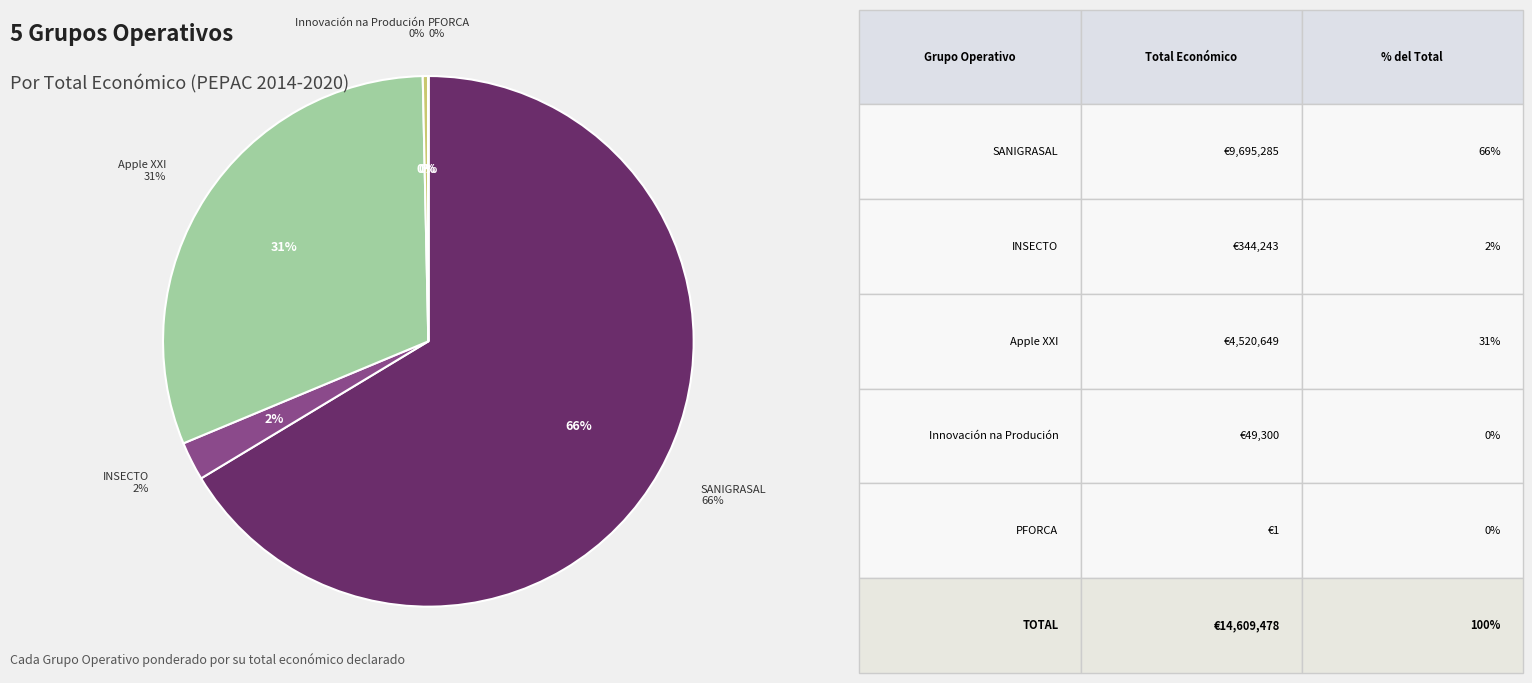

Is it true that Innovación na Produción is 0% of the pie?

True